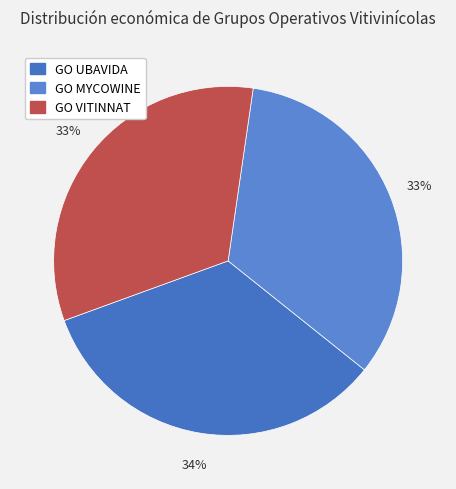

How many segments does this pie chart have?

3